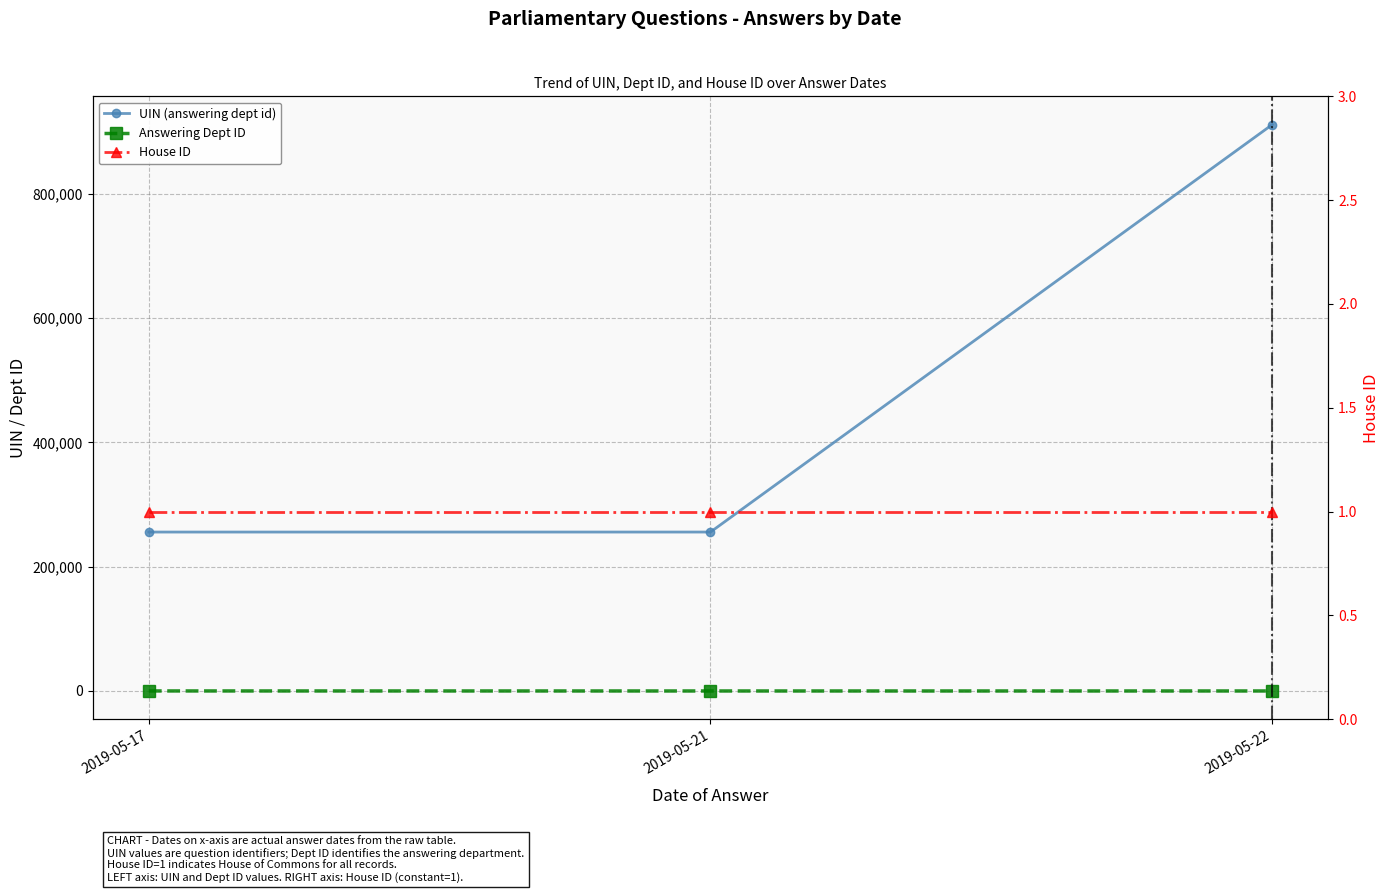

Is it true that House ID equals 0 at 2019-05-21?

False